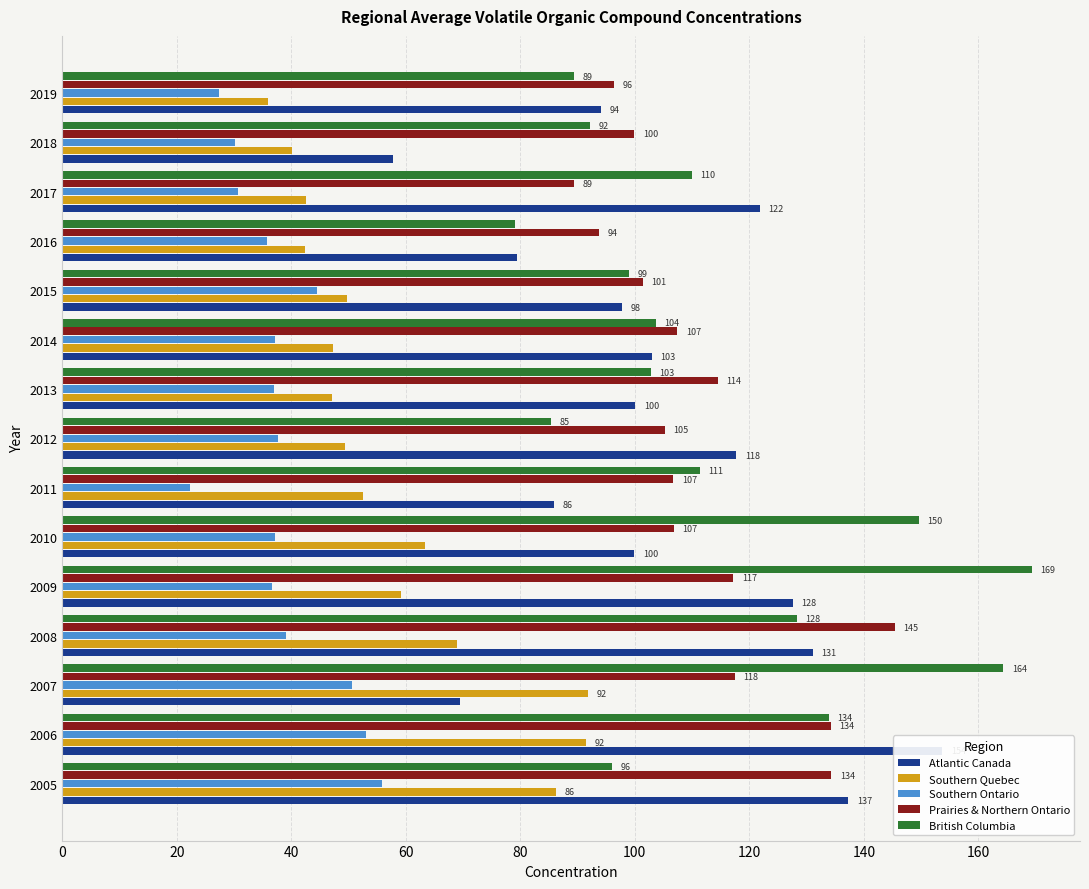

What is the minimum value shown in the chart?

22.3